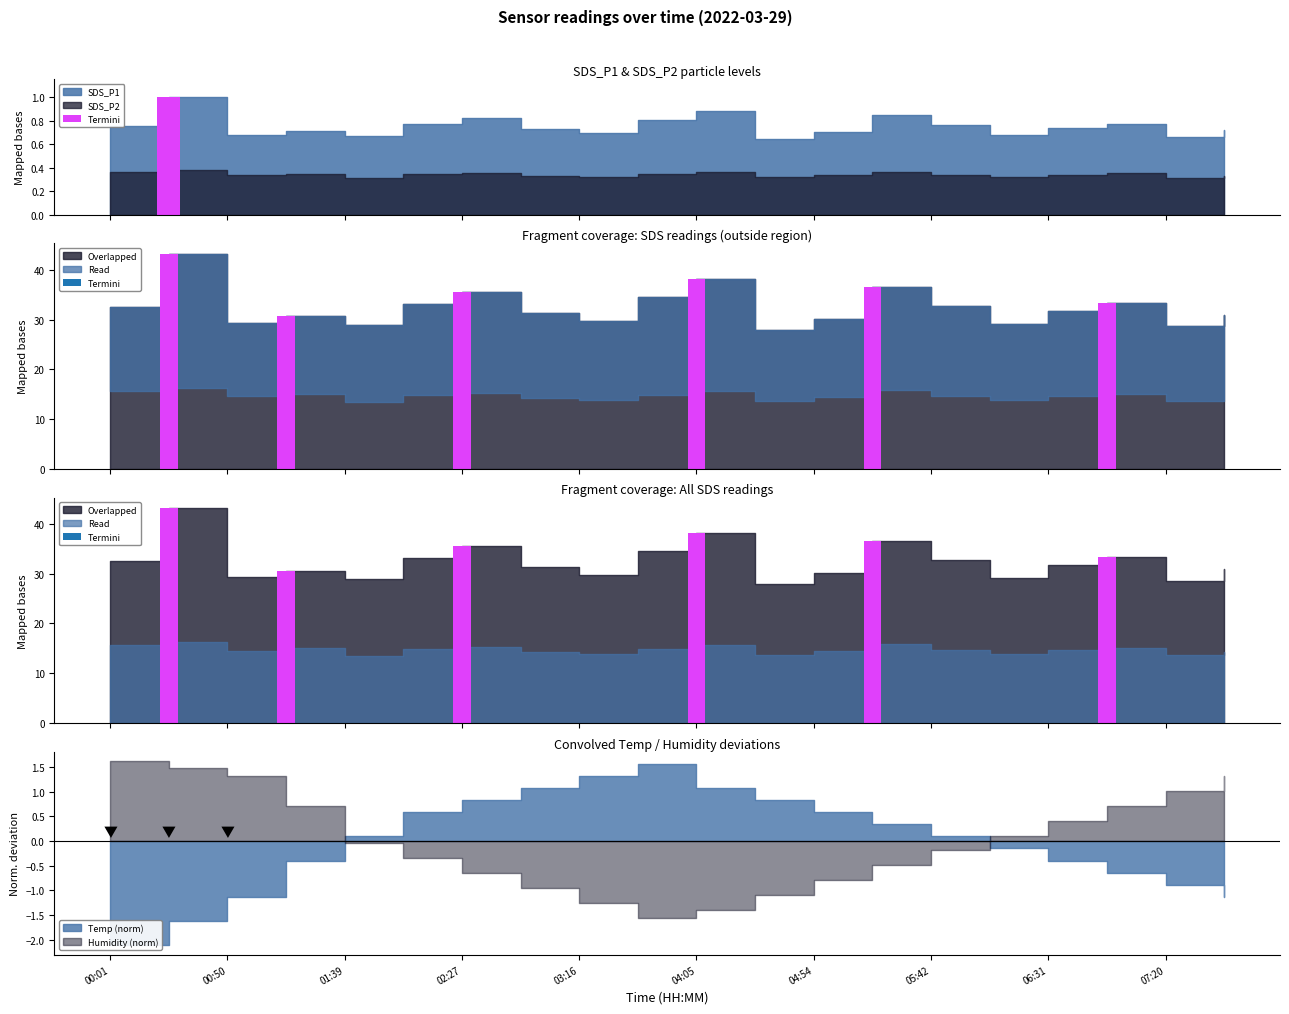

The Humidity series shows 83.4 at 02:52. True or false?

False